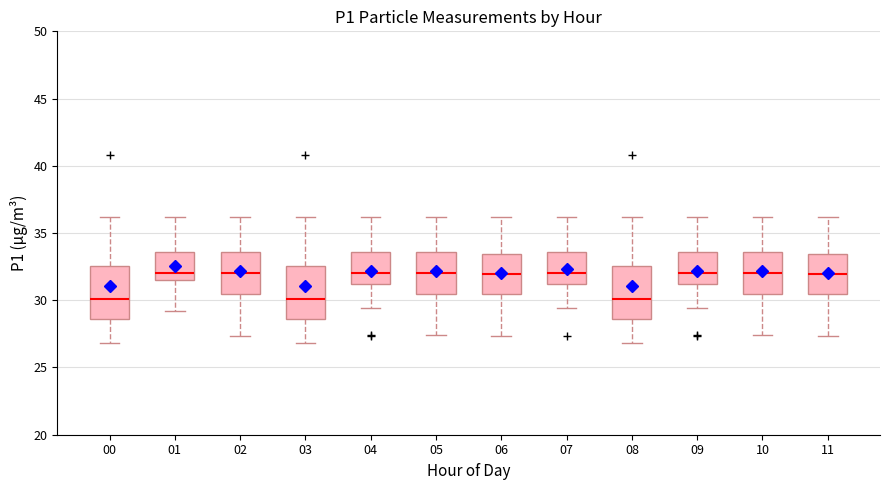

Where does the lower whisker of the box at x = 02 end on the y-axis? The values are not printed on the chart, so give them approximately, as read against the axis.

27.5